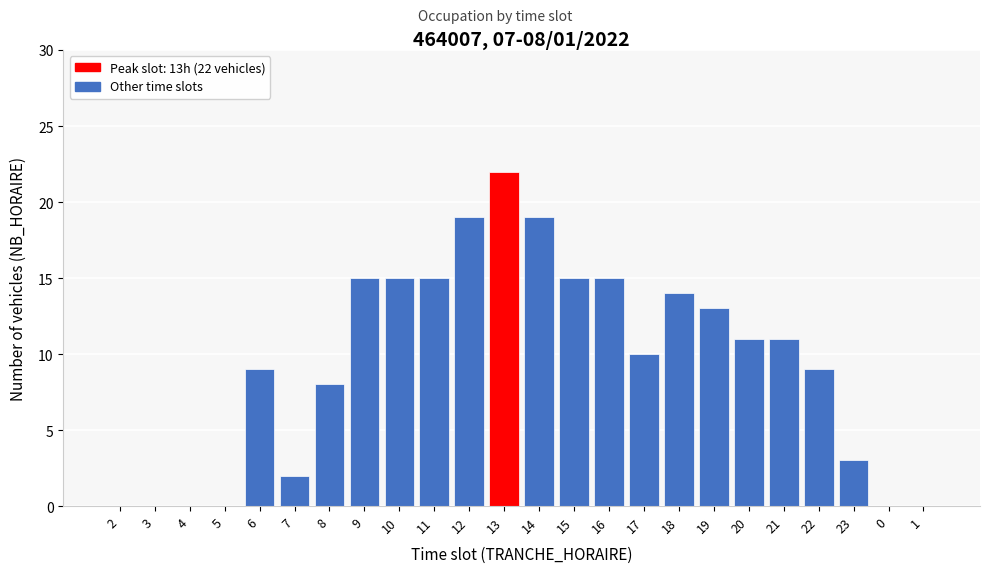

Reading left to right, list all the values displayed in this chart.

2=0	3=0	4=0	5=0	6=9	7=2	8=8	9=15	10=15	11=15	12=19	13=22	14=19	15=15	16=15	17=10	18=14	19=13	20=11	21=11	22=9	23=3	0=0	1=0